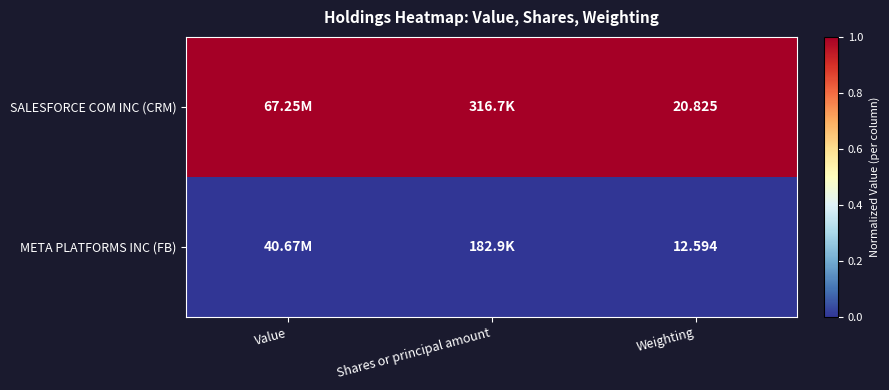

Between Shares or principal amount and Weighting, which series saw the biggest shift?

SALESFORCE COM INC (CRM)